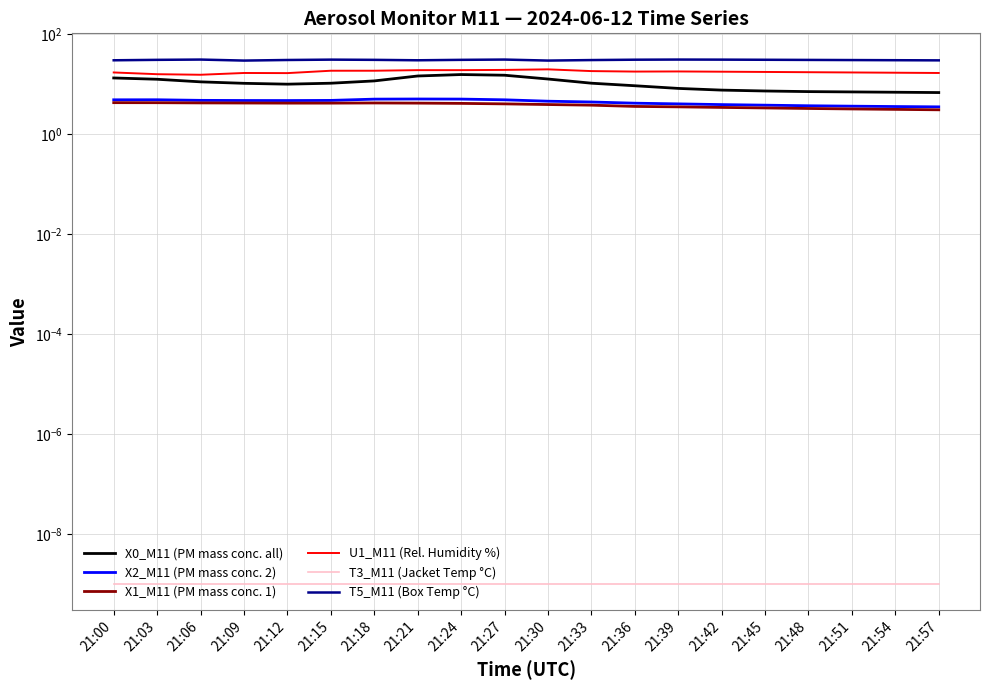

Reading left to right, list all the values displayed in this chart.

X0_M11 (PM mass conc. all): 21:00=13.1	21:03=12.4	21:06=11.0	21:09=10.2	21:12=9.9	21:15=10.3	21:18=11.4	21:21=14.4	21:24=15.3	21:27=14.9	21:30=12.5	21:33=10.3	21:36=9.2	21:39=8.1	21:42=7.5	21:45=7.2	21:48=7.0	21:51=6.9	21:54=6.8	21:57=6.7
X2_M11 (PM mass conc. 2): 21:00=4.8	21:03=4.8	21:06=4.7	21:09=4.7	21:12=4.6	21:15=4.7	21:18=5.0	21:21=5.0	21:24=5.0	21:27=4.8	21:30=4.5	21:33=4.3	21:36=4.1	21:39=4.0	21:42=3.9	21:45=3.8	21:48=3.6	21:51=3.6	21:54=3.5	21:57=3.5
X1_M11 (PM mass conc. 1): 21:00=4.2	21:03=4.2	21:06=4.2	21:09=4.1	21:12=4.1	21:15=4.1	21:18=4.2	21:21=4.1	21:24=4.1	21:27=4.0	21:30=3.9	21:33=3.8	21:36=3.5	21:39=3.5	21:42=3.4	21:45=3.3	21:48=3.2	21:51=3.1	21:54=3.1	21:57=3.0
U1_M11 (Rel. Humidity %): 21:00=16.9	21:03=15.6	21:06=15.2	21:09=16.5	21:12=16.4	21:15=18.3	21:18=18.3	21:21=18.8	21:24=18.8	21:27=19.0	21:30=19.5	21:33=18.0	21:36=17.6	21:39=17.7	21:42=17.5	21:45=17.3	21:48=17.1	21:51=16.9	21:54=16.7	21:57=16.5
T3_M11 (Jacket Temp °C): 21:00=0.0	21:03=0.0	21:06=0.0	21:09=0.0	21:12=0.0	21:15=0.0	21:18=0.0	21:21=0.0	21:24=0.0	21:27=0.0	21:30=0.0	21:33=0.0	21:36=0.0	21:39=0.0	21:42=0.0	21:45=0.0	21:48=0.0	21:51=0.0	21:54=0.0	21:57=0.0
T5_M11 (Box Temp °C): 21:00=29.6	21:03=30.2	21:06=30.6	21:09=29.2	21:12=30.0	21:15=30.5	21:18=30.2	21:21=29.6	21:24=30.2	21:27=30.6	21:30=29.2	21:33=29.9	21:36=30.4	21:39=30.6	21:42=30.5	21:45=30.3	21:48=30.1	21:51=29.9	21:54=29.7	21:57=29.5